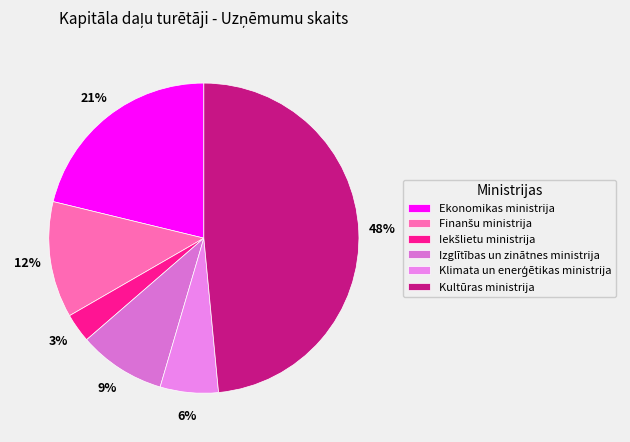

Is there any slice that represents more than half of the pie?

No